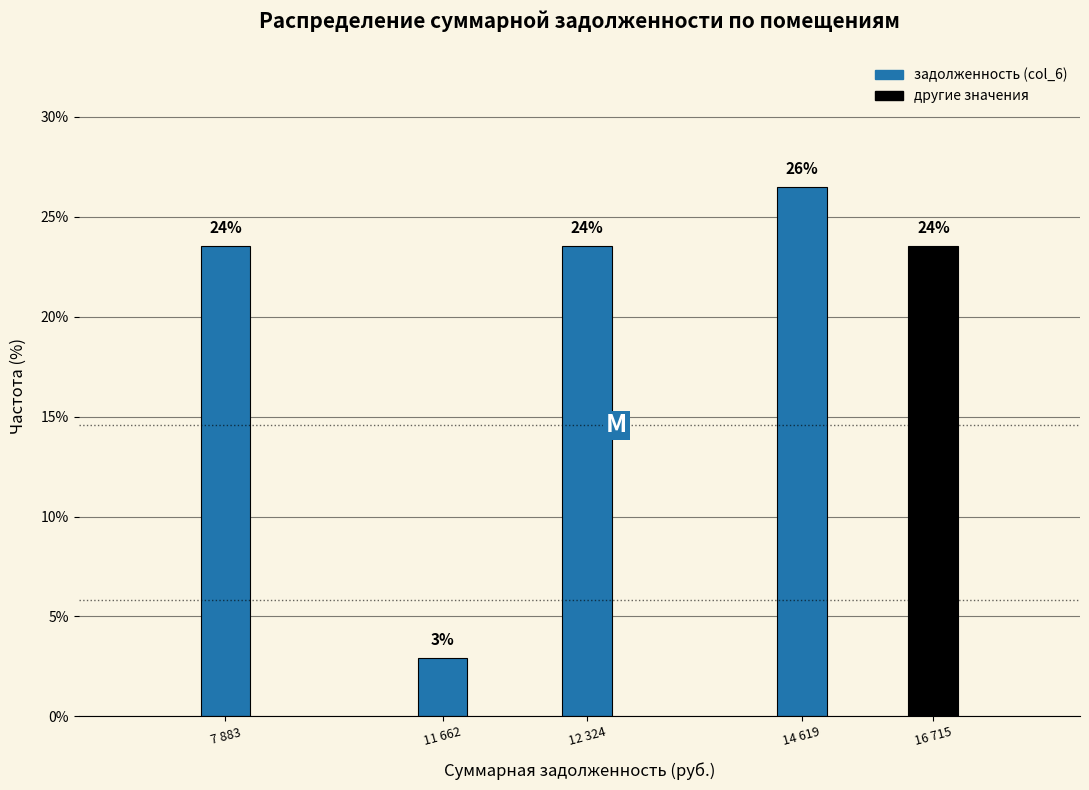

Does the chart contain any negative values?

No